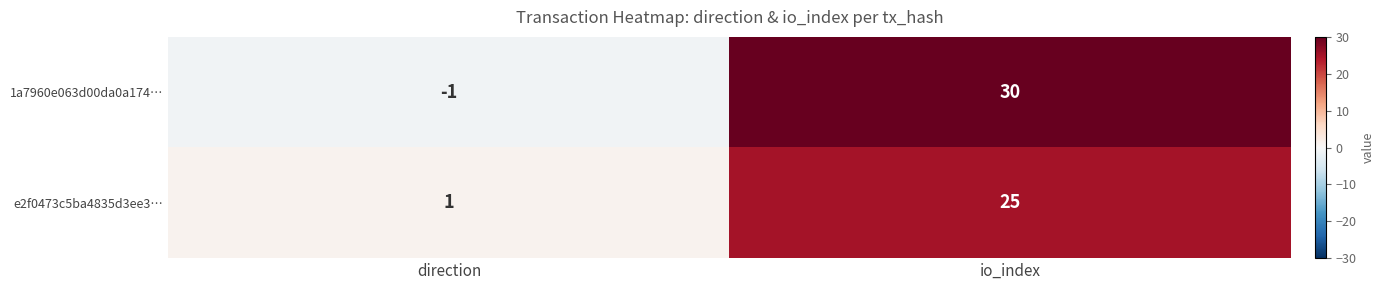

At how many categories does at least one series exceed 0?

2